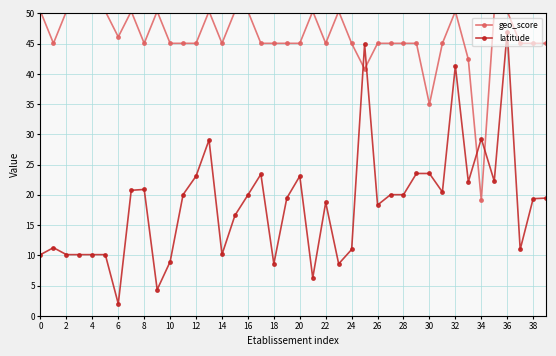

After their last crossing, which series has the higher values: latitude or geo_score?

geo_score